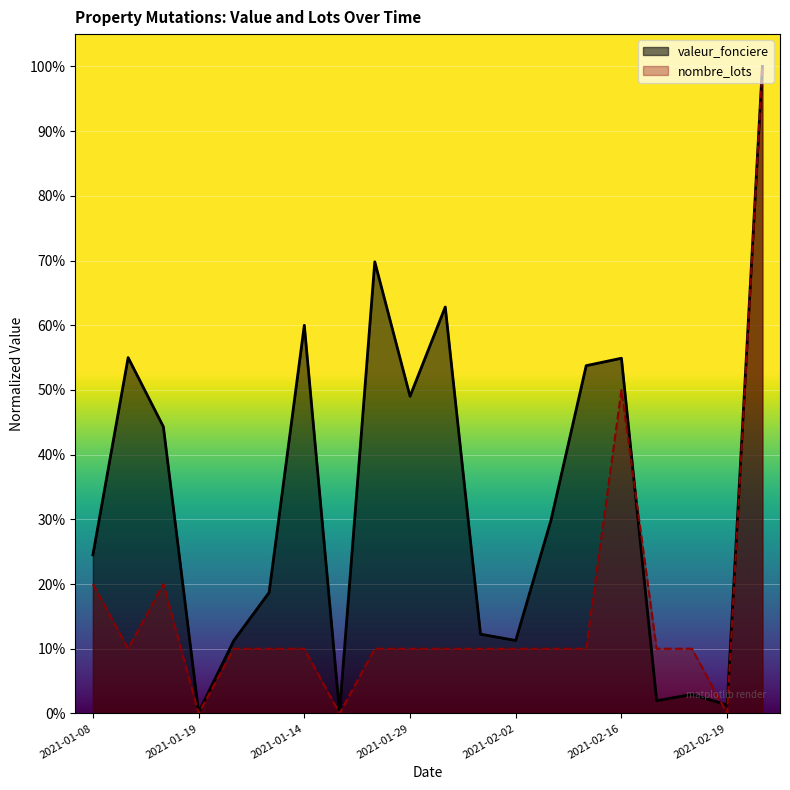

Which category has the highest value in the valeur_fonciere series?

2021-02-16